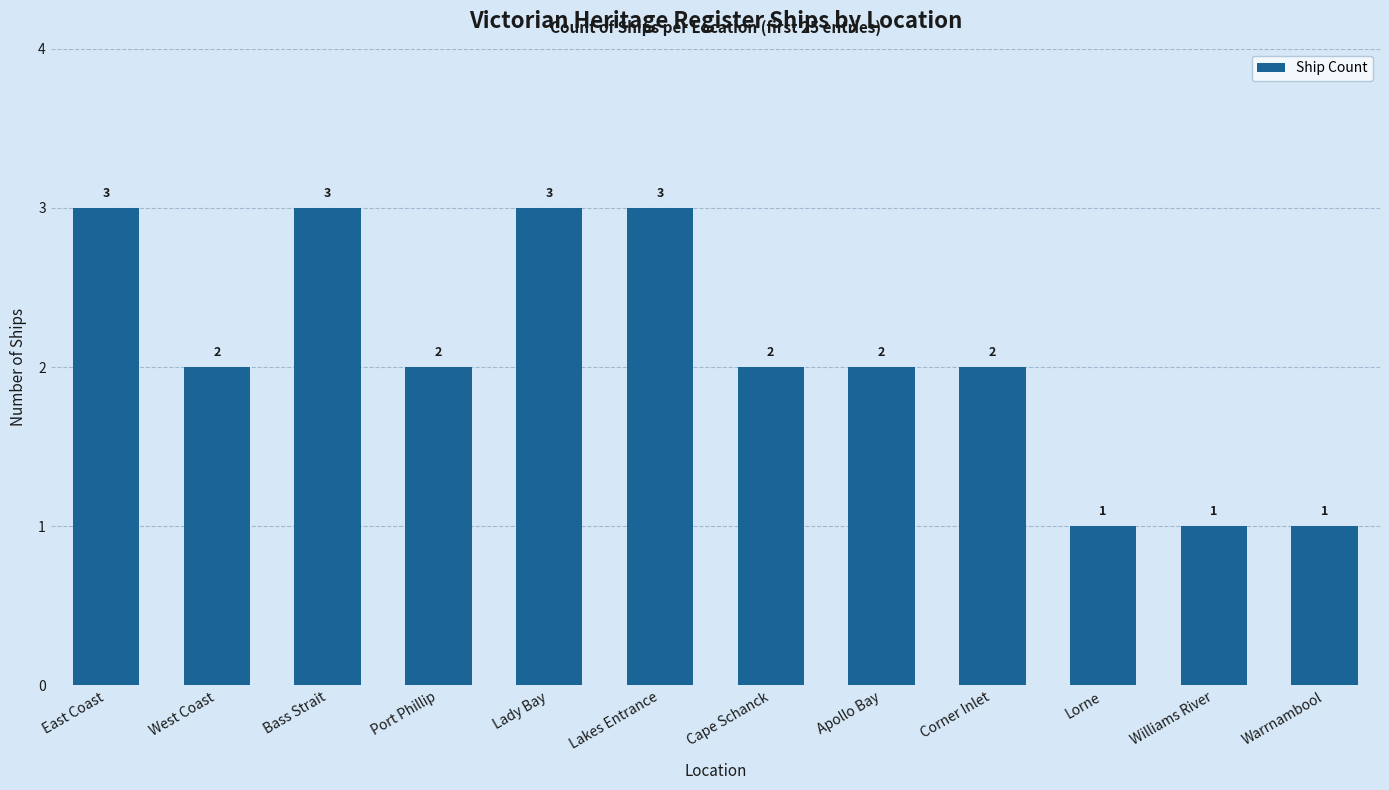

Reading left to right, transcribe all the data shown in this chart.

East Coast=3	West Coast=2	Bass Strait=3	Port Phillip=2	Lady Bay=3	Lakes Entrance=3	Cape Schanck=2	Apollo Bay=2	Corner Inlet=2	Lorne=1	Williams River=1	Warrnambool=1